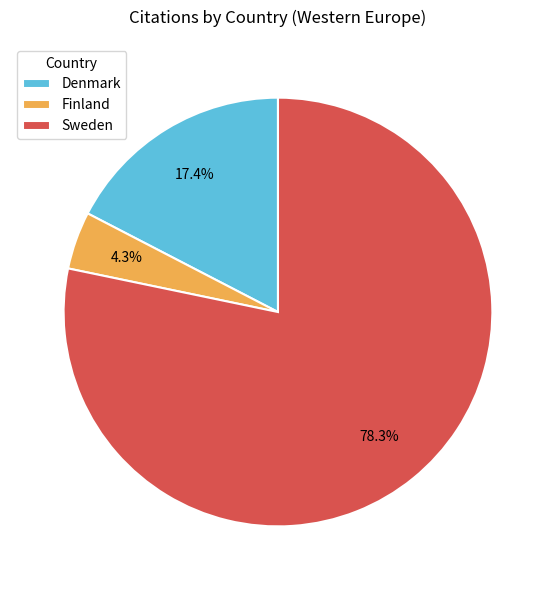

Which slice represents more than half of the pie?

Sweden